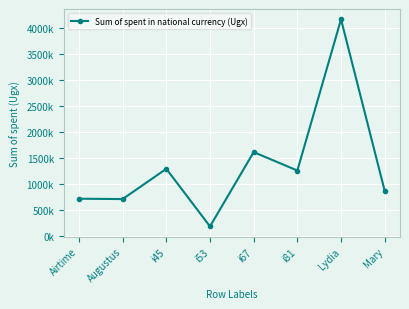

What is the difference between the maximum and minimum values?

3982700